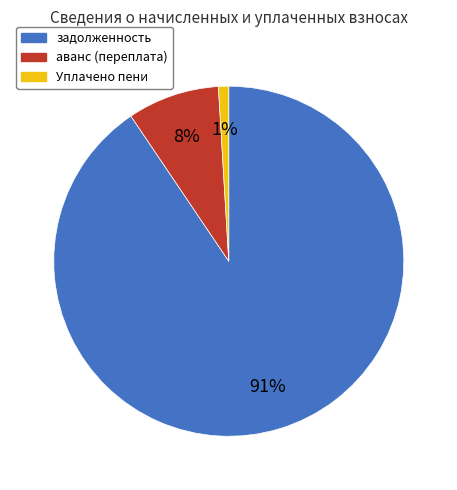

To the nearest percent, what percentage of the pie is аванс (переплата)?

8%